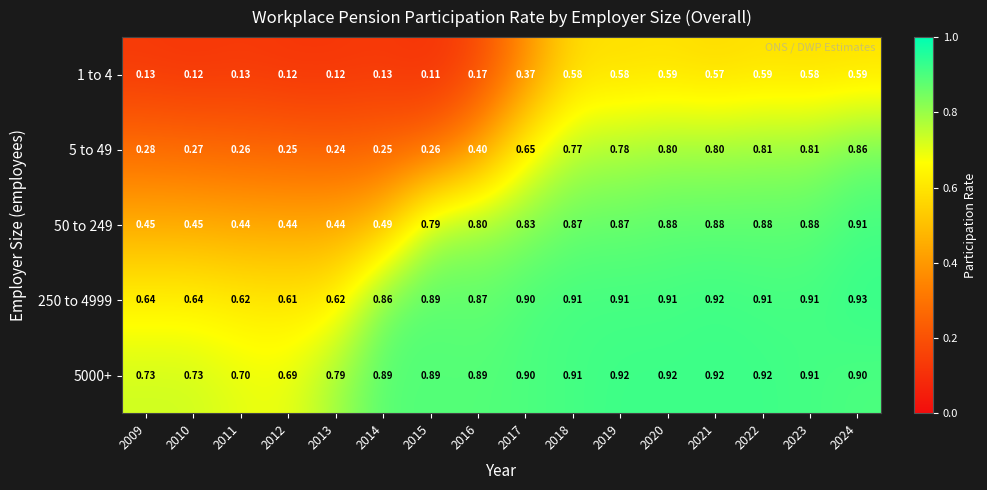

Is the value of 50 to 249 at 2013 greater than the value of 5000+ at 2010?

No